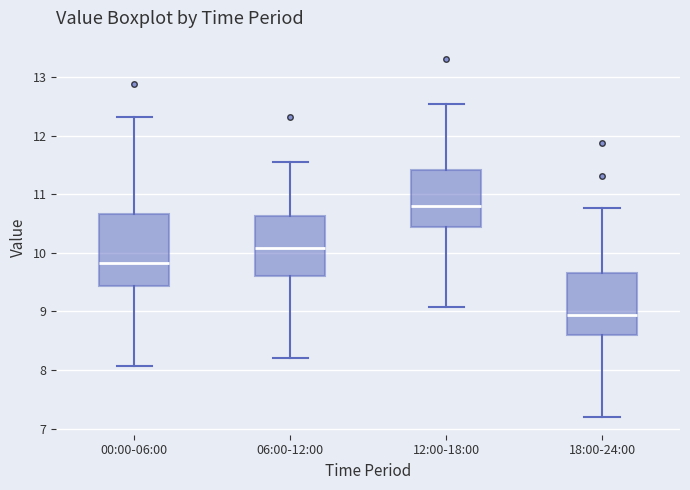

Comparing the boxes themselves (not the whiskers), which one is the tallest?

00:00-06:00